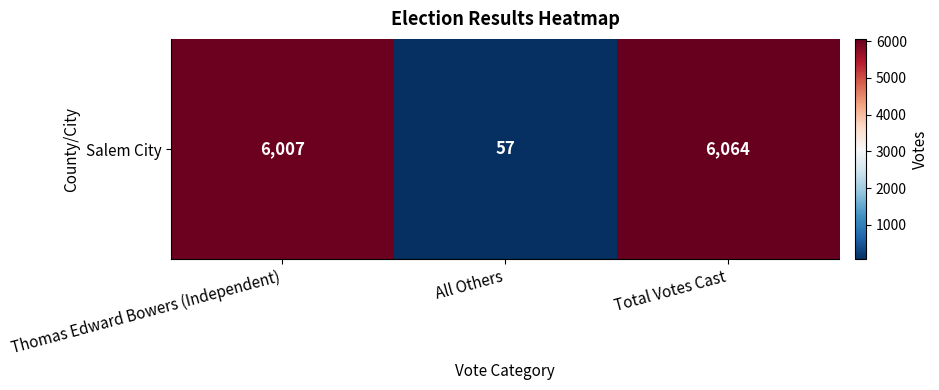

Which category has the highest value across all series?

Total Votes Cast